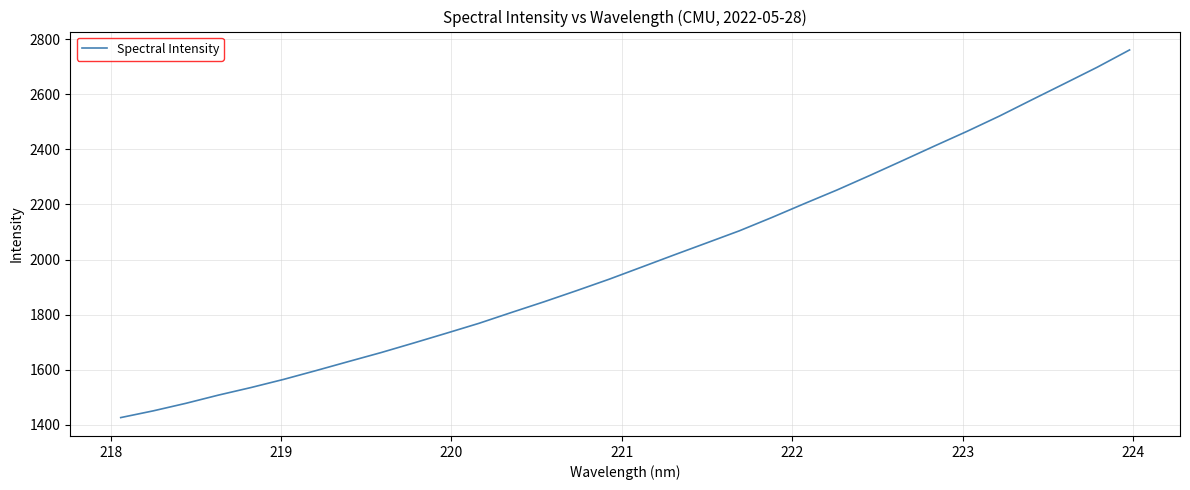

What is the minimum value shown in the chart?

1426.5